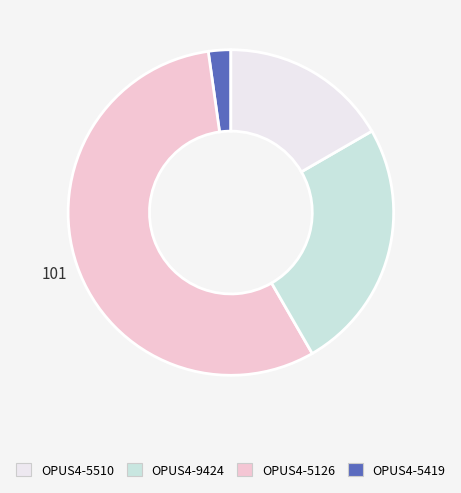

Does any single category account for the majority?

Yes